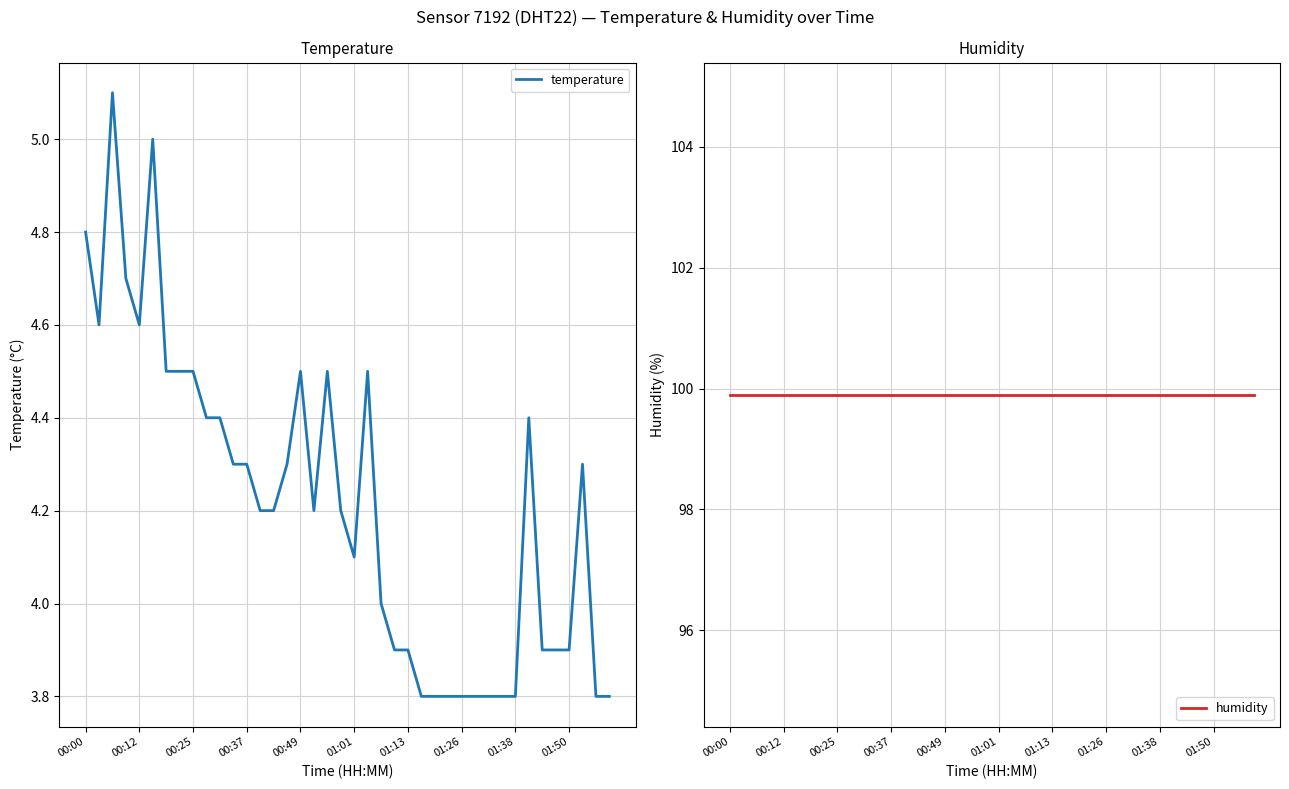

Which series has the largest total across all categories?

humidity